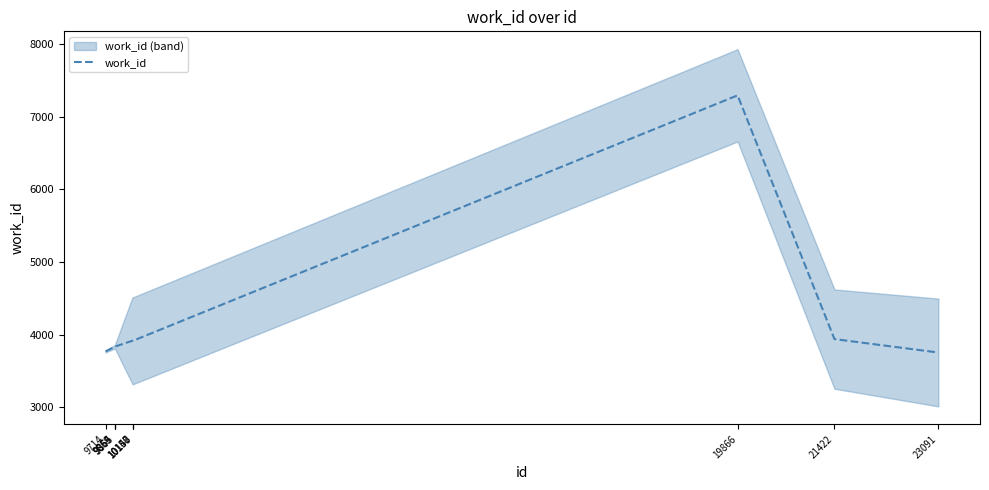

What is the change in value from 9859 to 21422?

+108